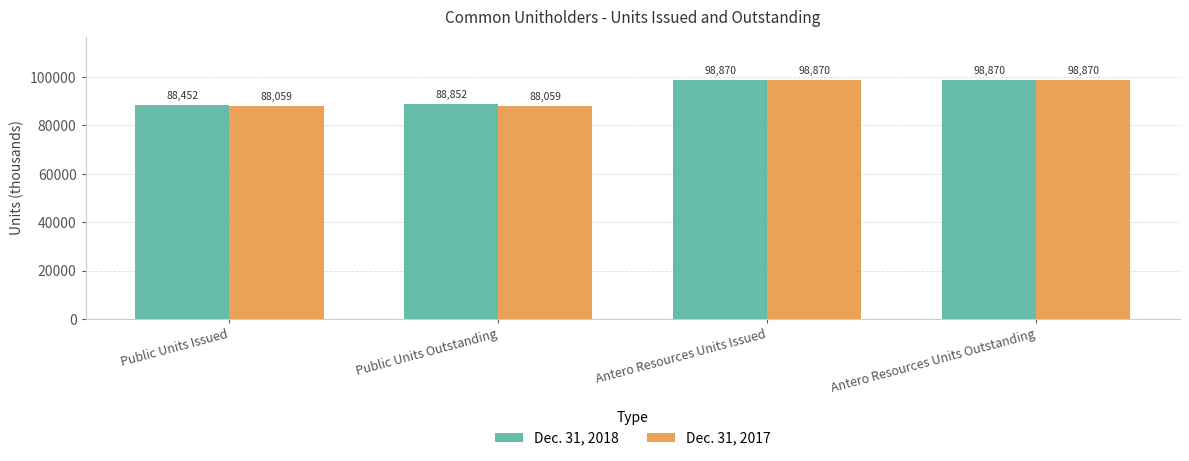

Is the value of Dec. 31, 2018 at Public Units Issued greater than the value of Dec. 31, 2017 at Public Units Issued?

Yes